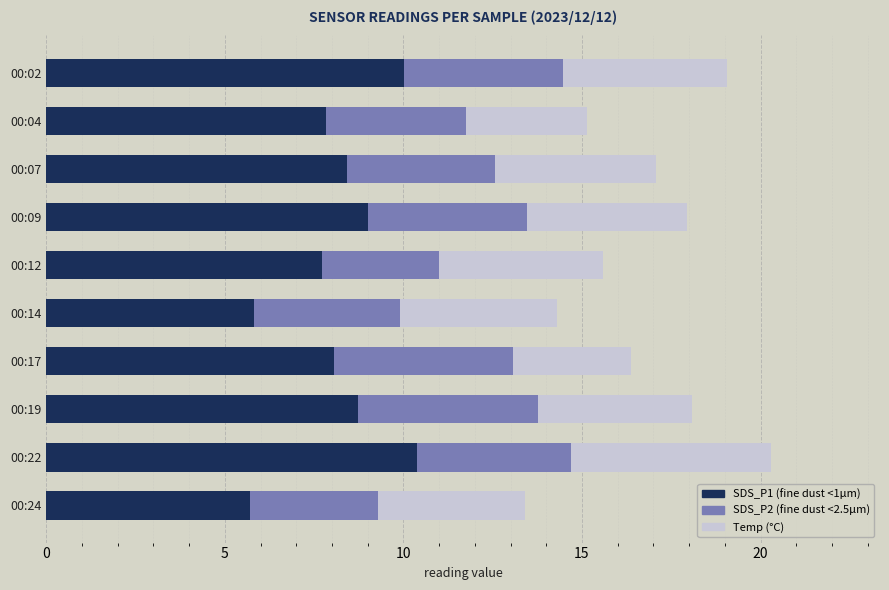

What is the total value across all series at 00:07?

17.1